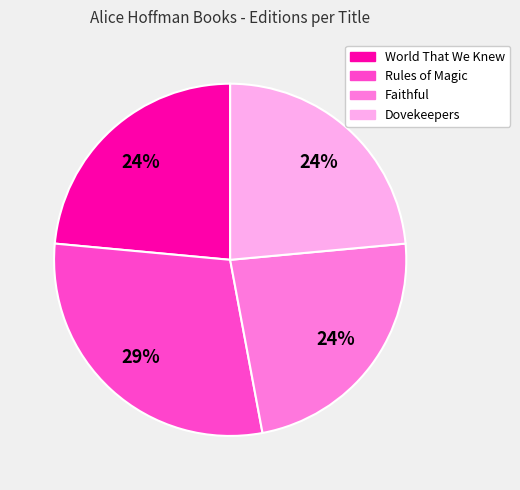

True or false: Dovekeepers accounts for 10% of the total.

False